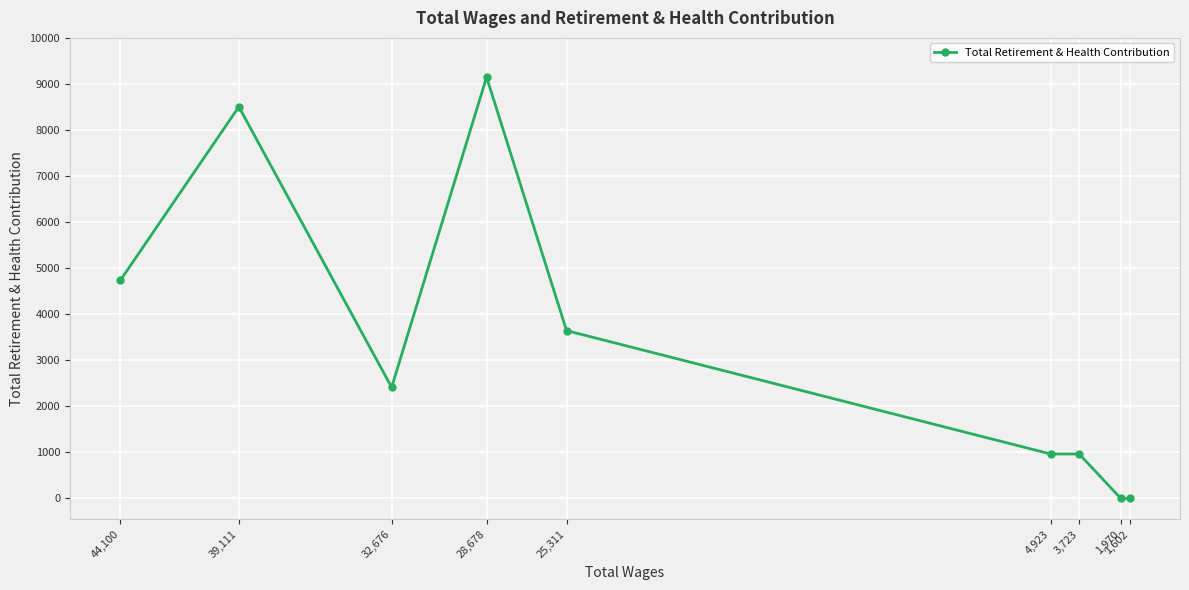

Count the number of categories in the chart.

9